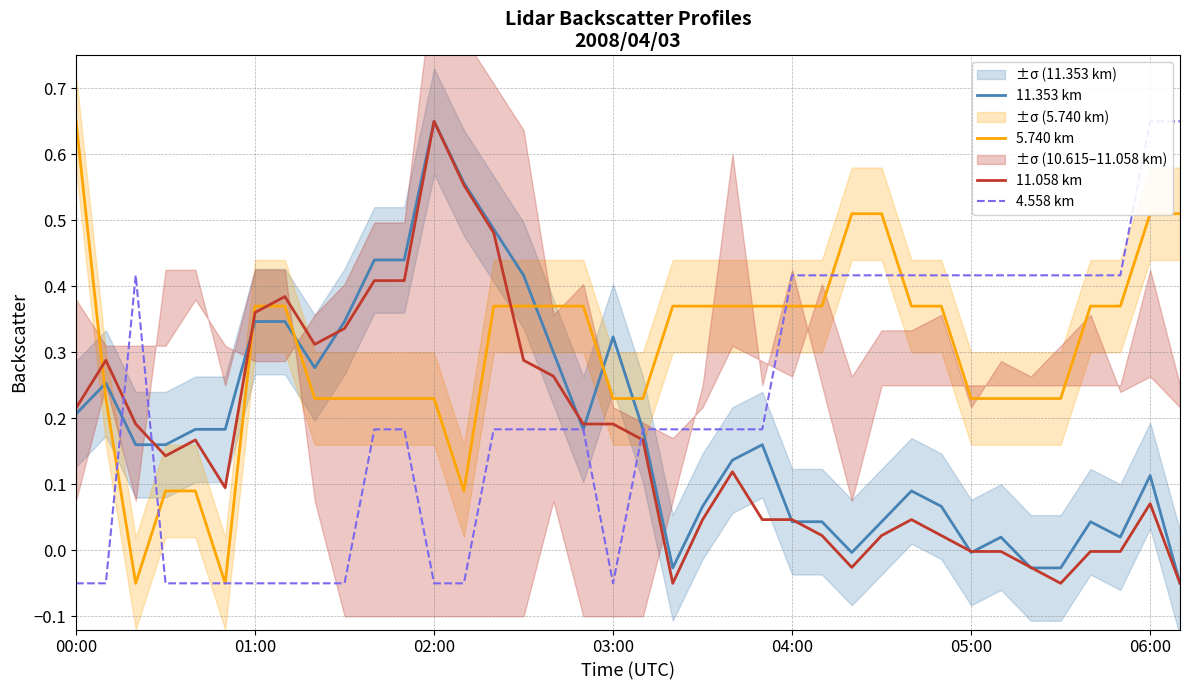

After their last crossing, which series has the higher values: 5.740 km or 4.558 km?

4.558 km